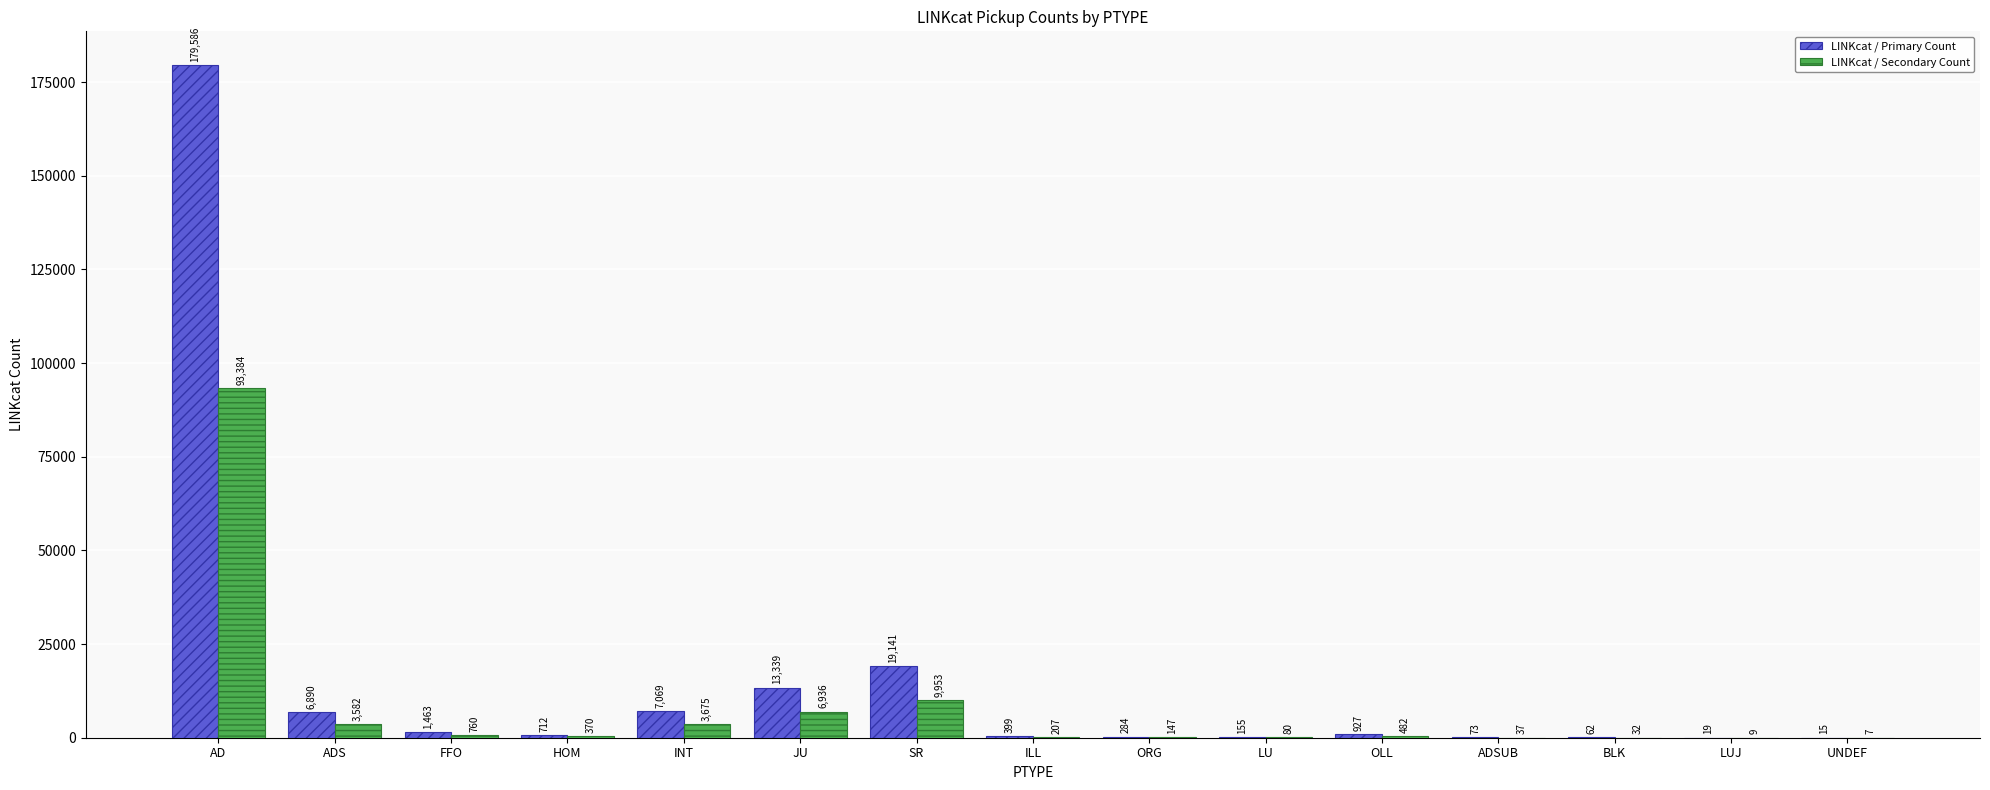

At which category does the chart reach its peak across all series?

AD